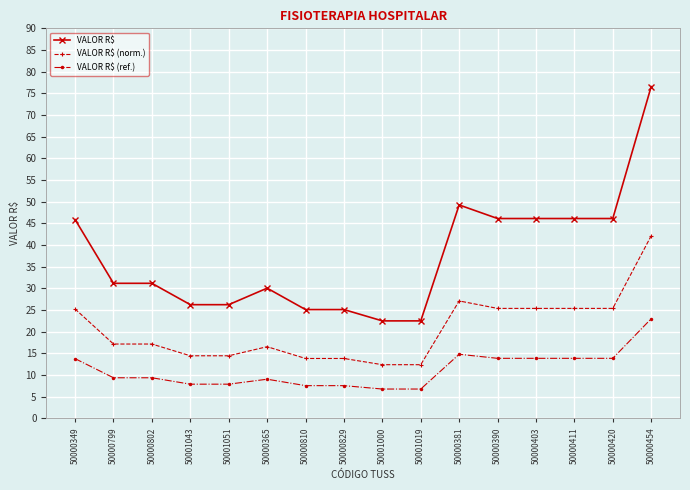

Is it true that VALOR R$ equals 25.1 at 50000829?

True